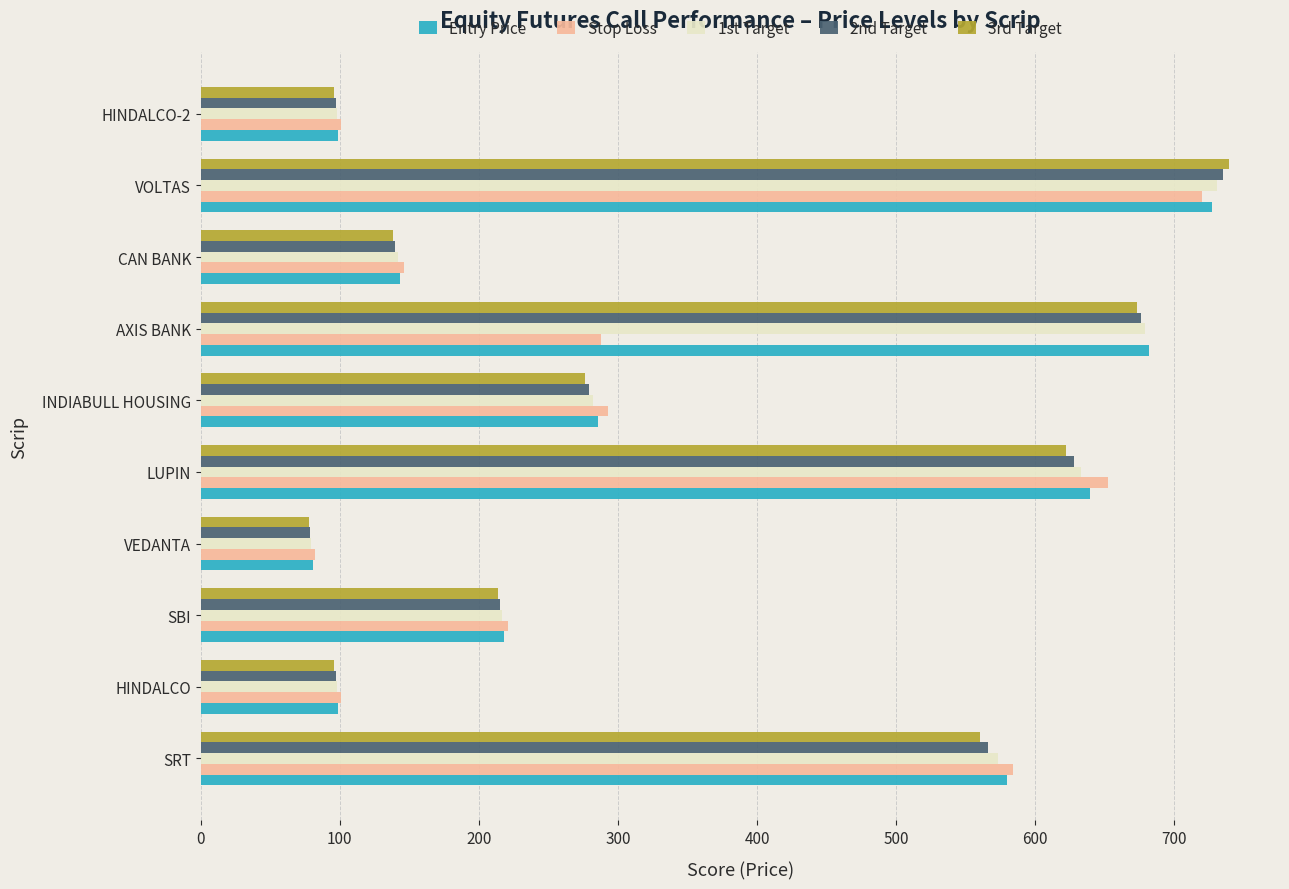

Which series changed the most between HINDALCO and SBI?

Stop Loss